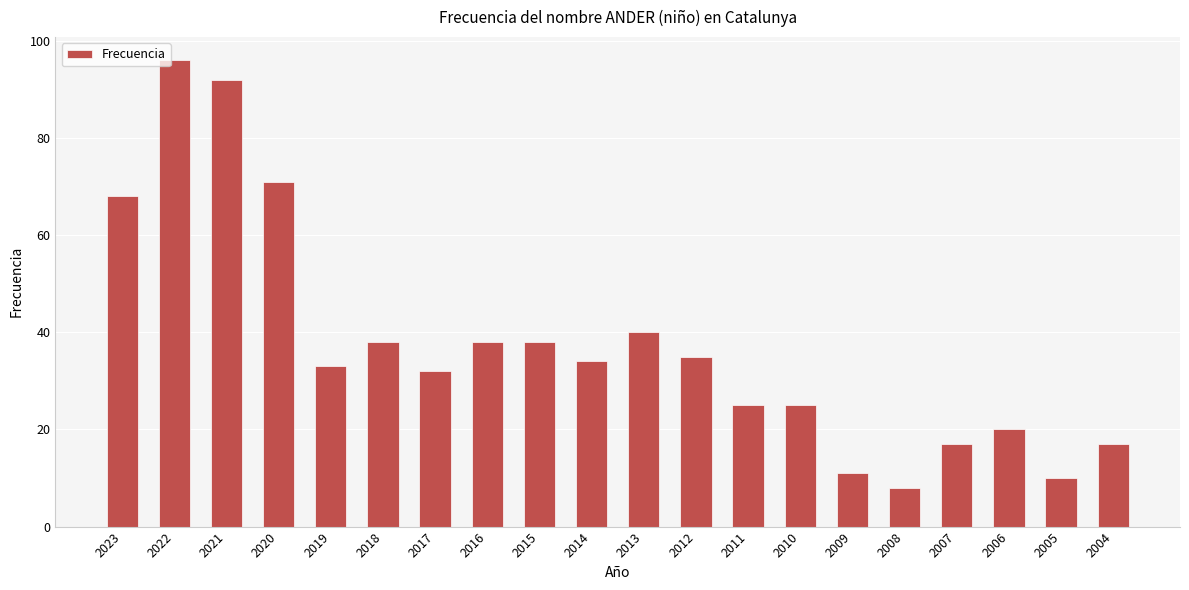

What is the difference between the values at 2022 and 2020?

25